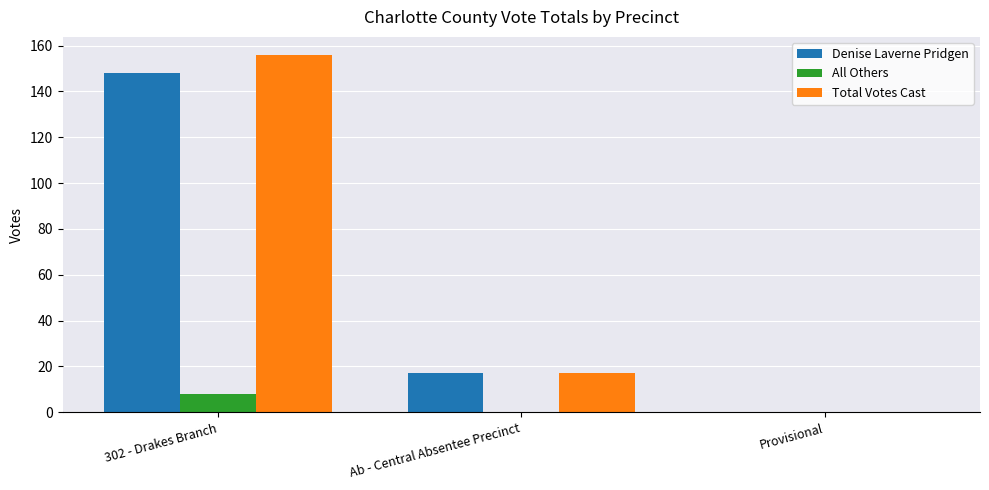

Is the value of Denise Laverne Pridgen at 302 - Drakes Branch greater than the value of All Others at 302 - Drakes Branch?

Yes